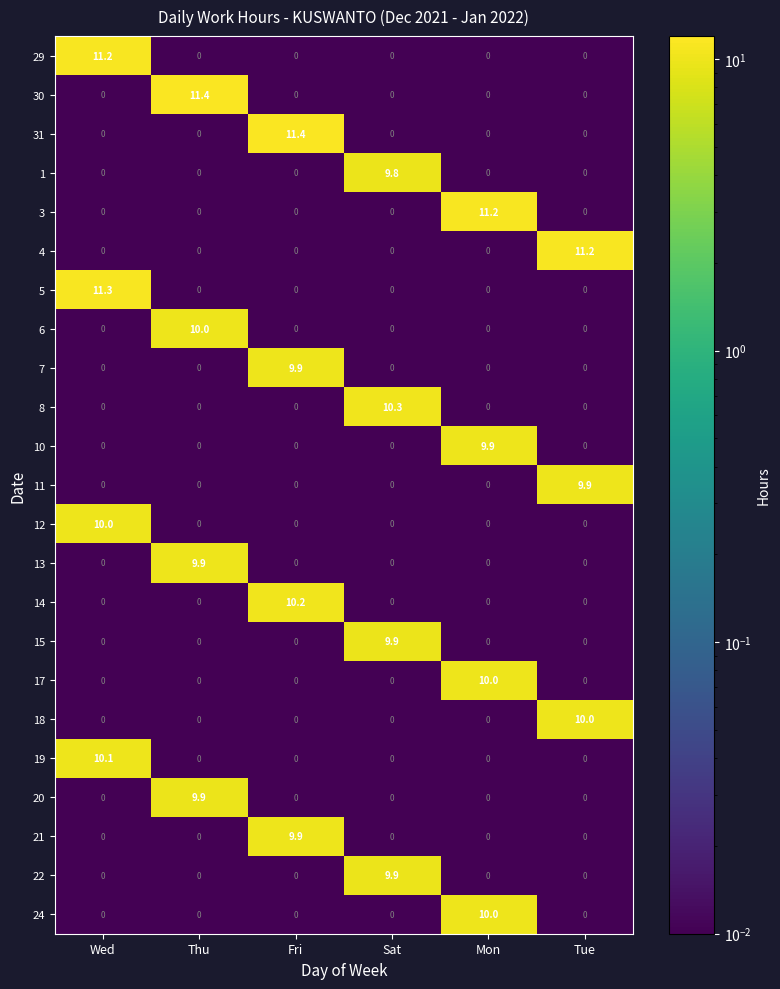

The 13 series shows 0.0 at Mon. True or false?

True